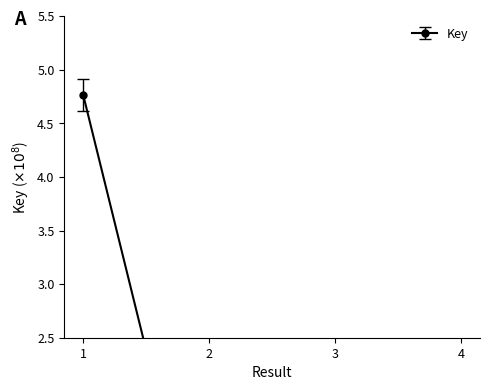

The value at 1 is 2.5. True or false?

False